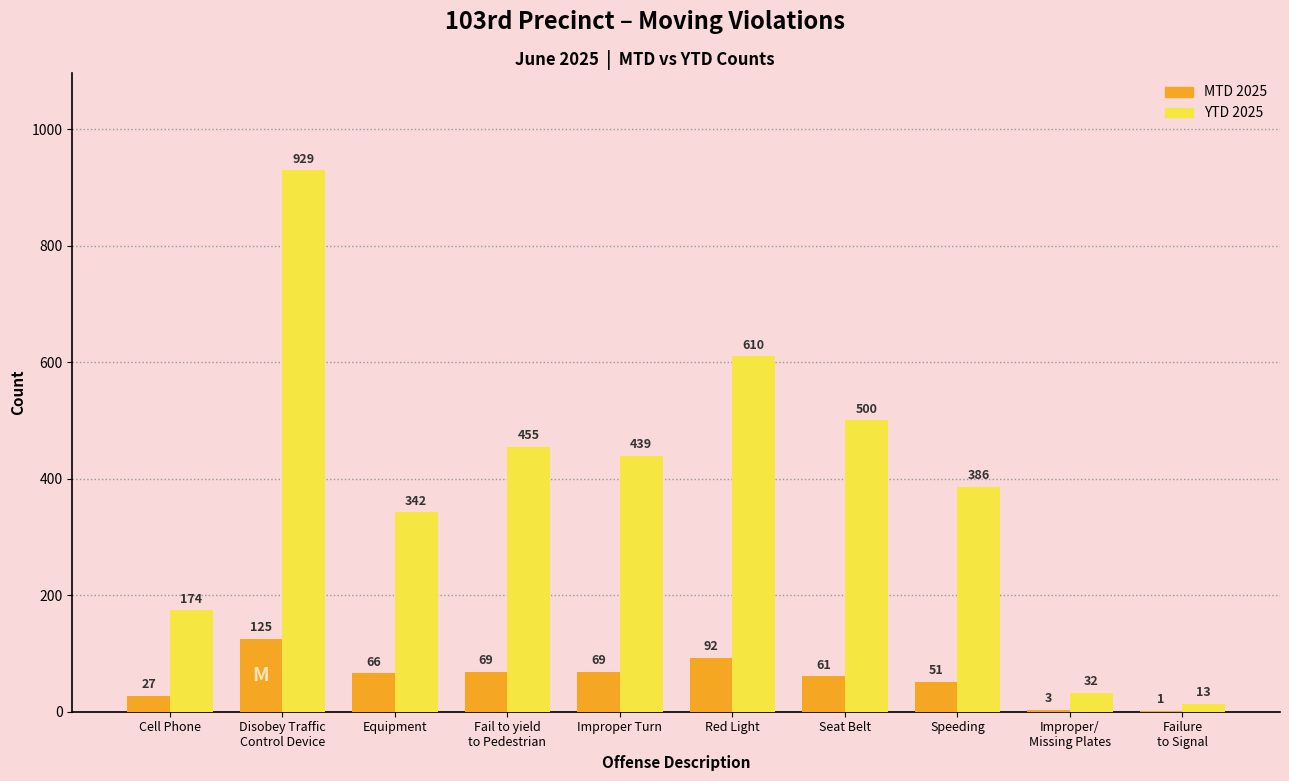

Does the chart contain stacked bars?

No